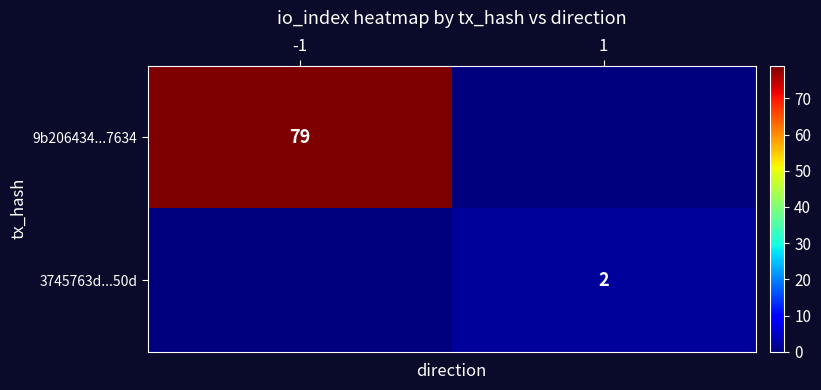

True or false: 9b206434...7634 has a value of 79 at -1.

True